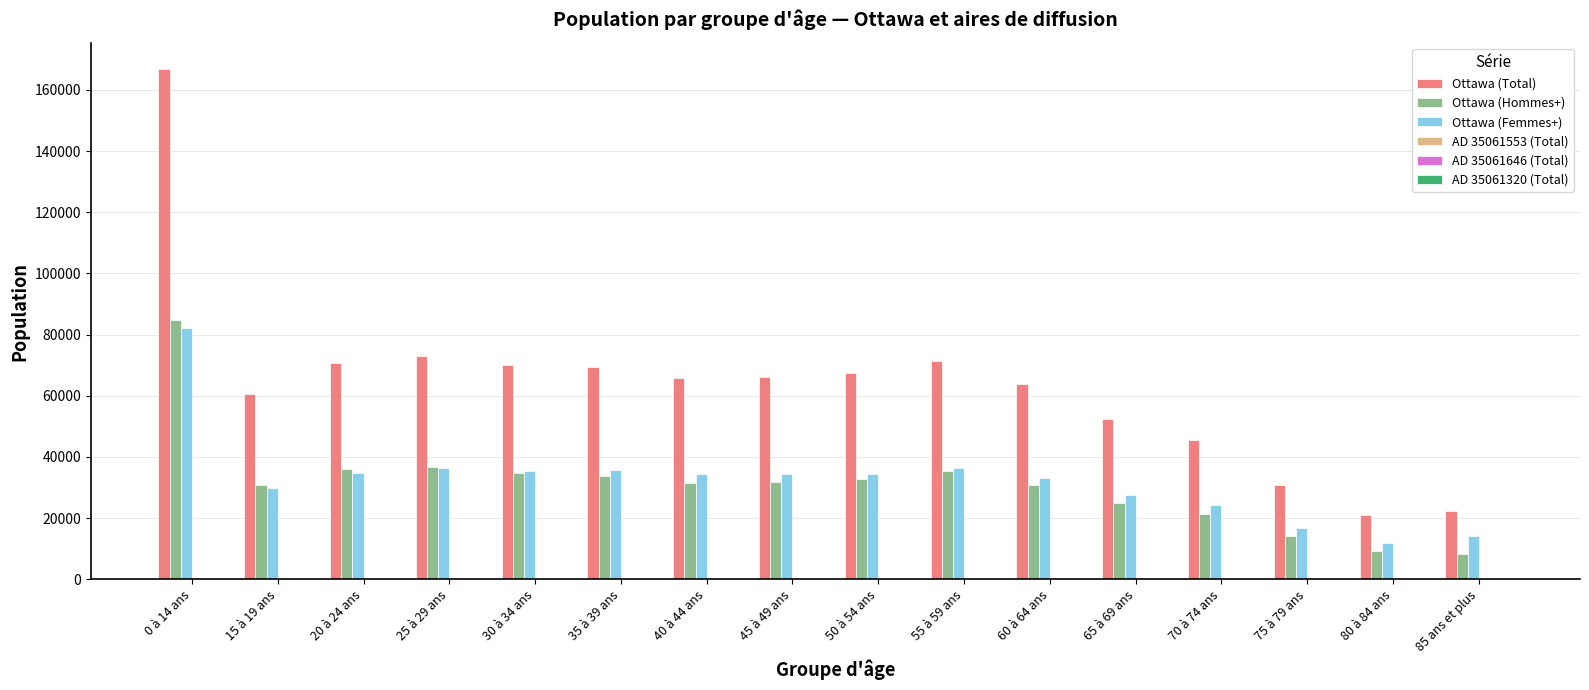

What is the sum of all Ottawa (Total) values?

1017430